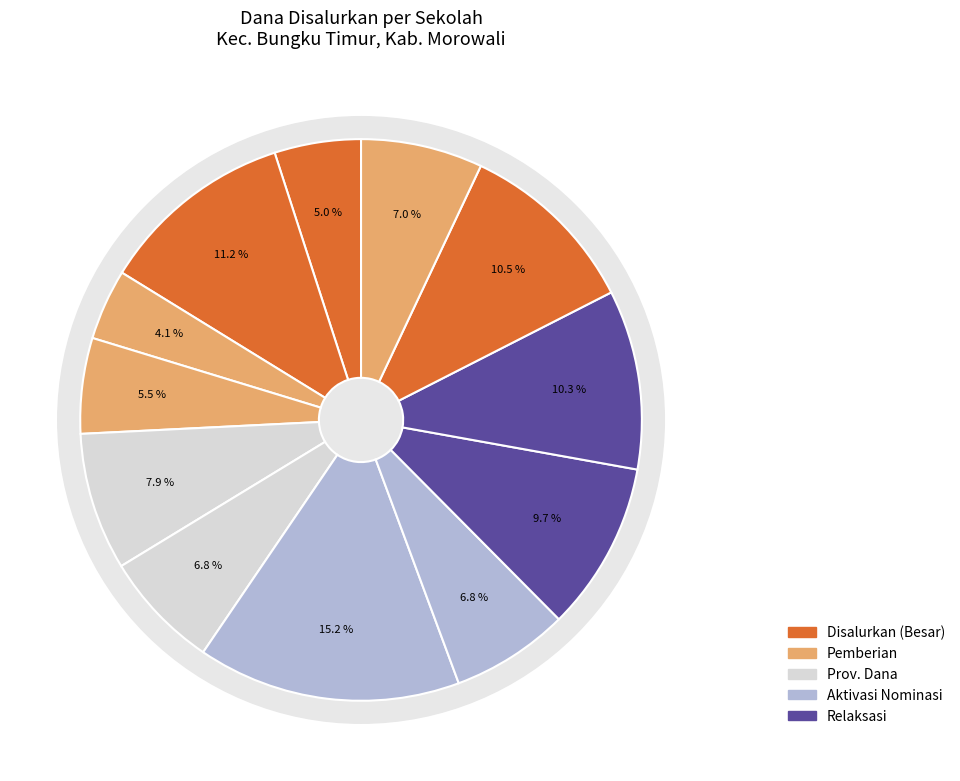

The SD NEGERI ULULERE slice represents 24% of the pie. True or false?

False